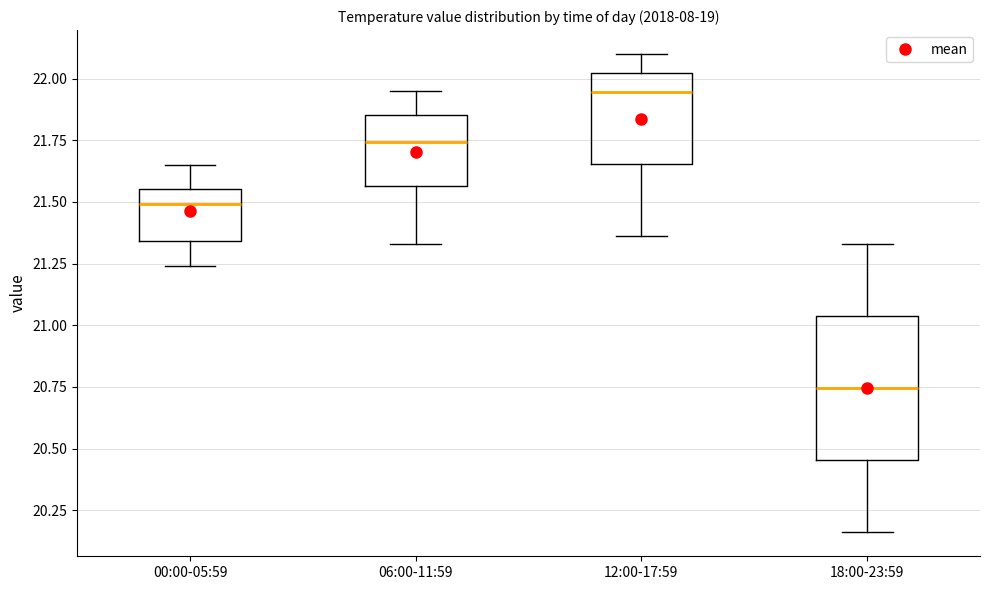

Reading left to right, read every box against the y-axis: the position of its median line, the range the box covers, and the ends of its whiskers. The values are not printed on the chart, so give them approximately, as read against the axis.

00:00-05:59: median 21.50, box 21.35 to 21.55, whiskers 21.25 to 21.65
06:00-11:59: median 21.75, box 21.55 to 21.85, whiskers 21.35 to 21.95
12:00-17:59: median 21.95, box 21.65 to 22.00, whiskers 21.35 to 22.10
18:00-23:59: median 20.75, box 20.45 to 21.05, whiskers 20.15 to 21.35